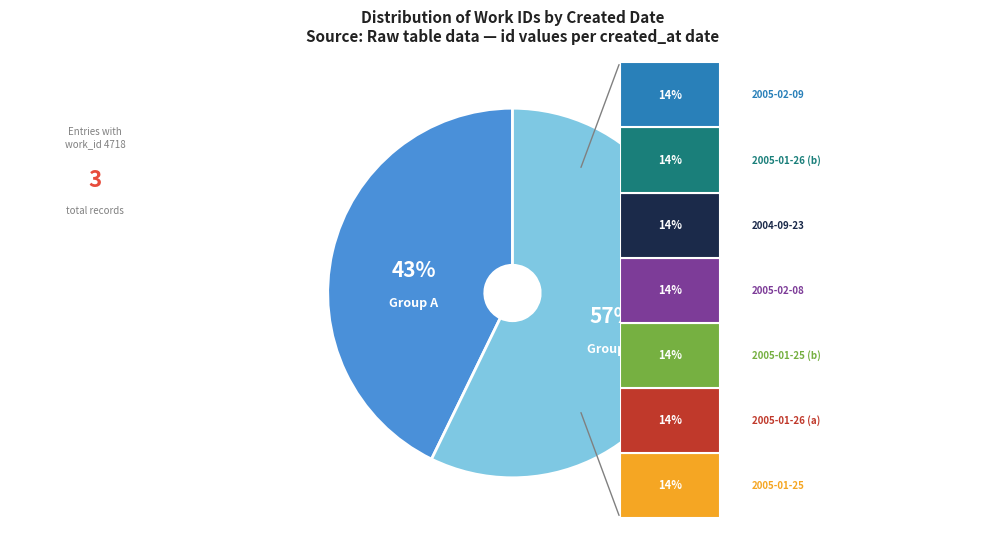

To the nearest percent, what is the difference between the largest and smallest slice percentages?

14%